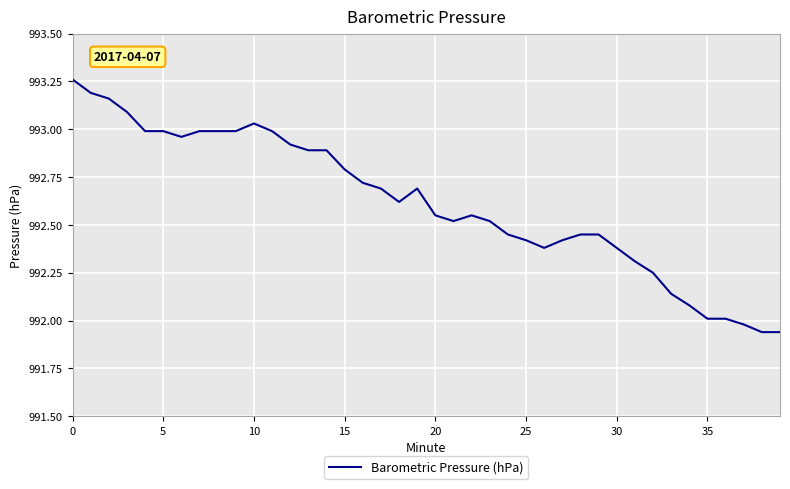

What is the difference between the maximum and minimum values?

1.3